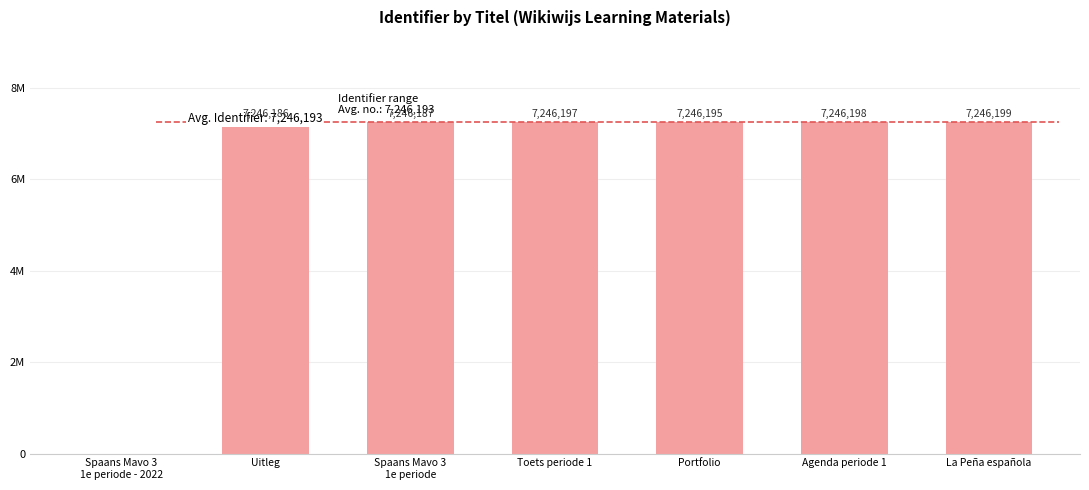

Between Agenda periode 1 and Spaans Mavo 3
1e periode, which is larger?

Agenda periode 1